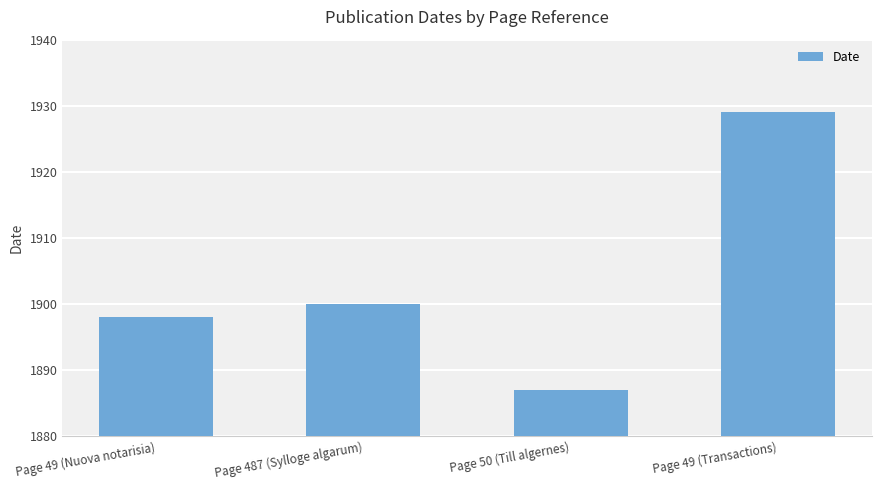

The chart shows a value of 2562 at Page 49 (Transactions). True or false?

False